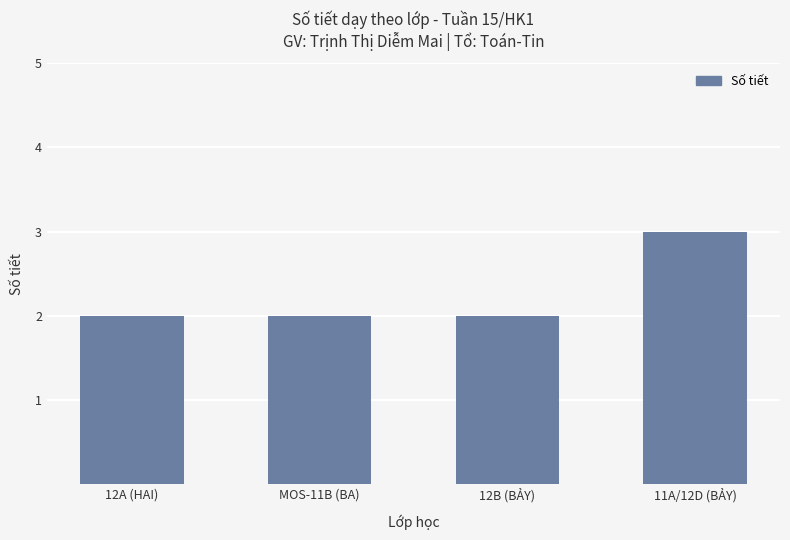

Which category has the highest value across all series?

11A/12D (BẢY)